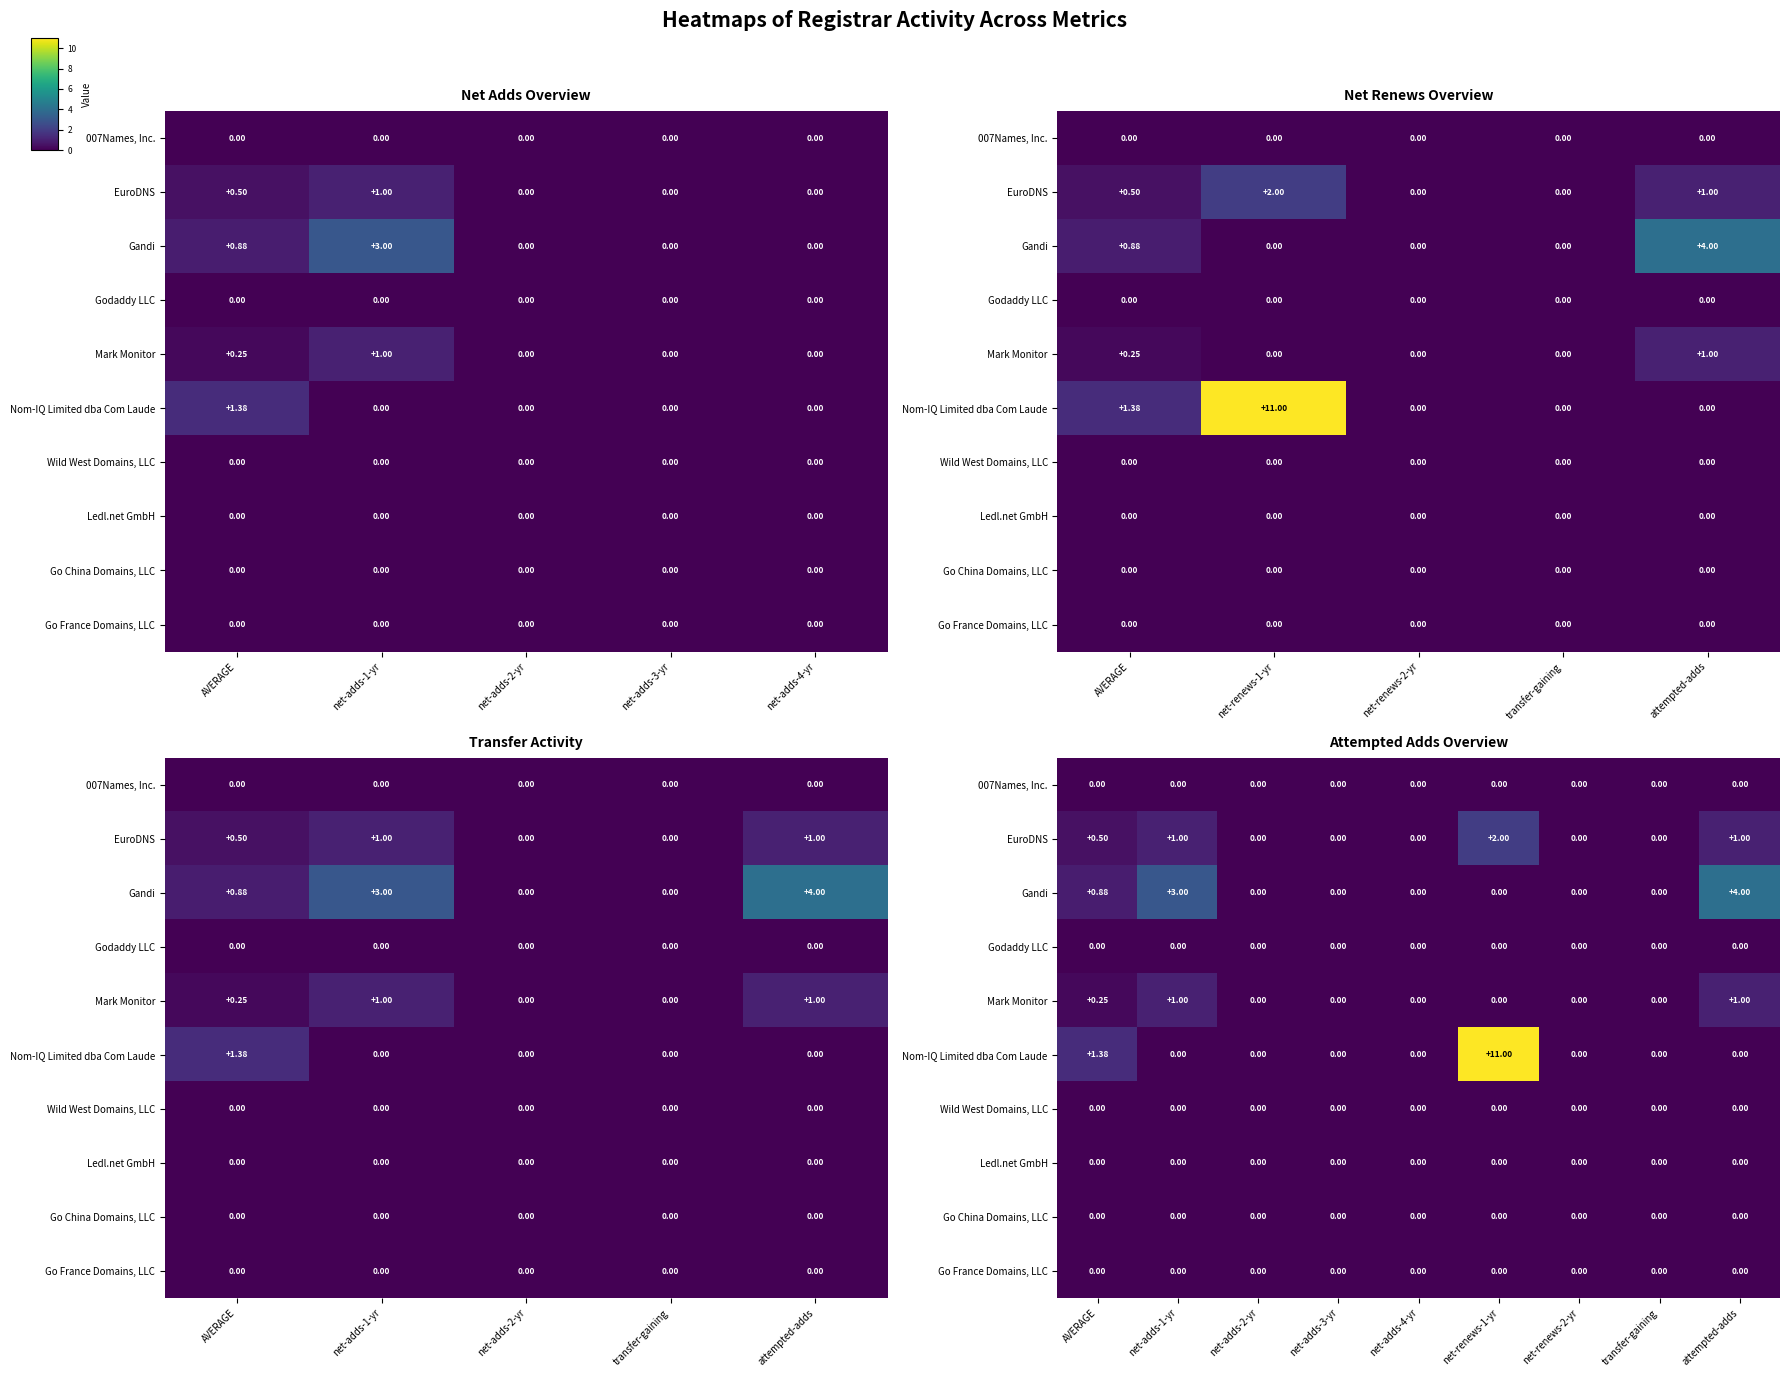

What is the average value of the Nom-IQ Limited dba Com Laude series?

1.4